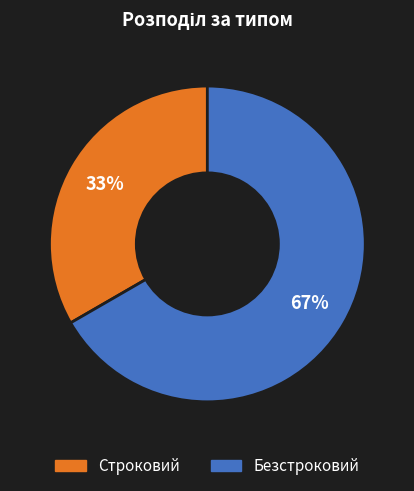

What percentage is the Безстроковий slice, to the nearest percent?

67%